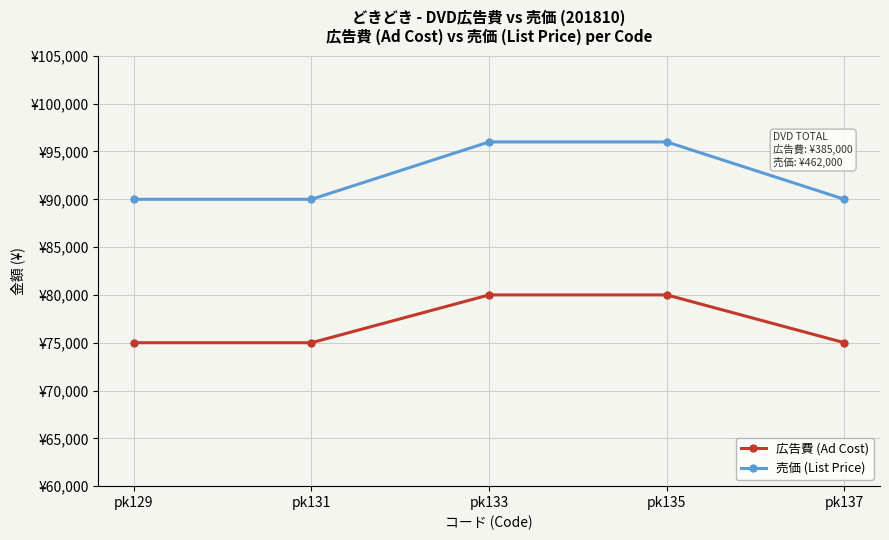

What are all the series names shown in the legend?

広告費 (Ad Cost), 売価 (List Price)